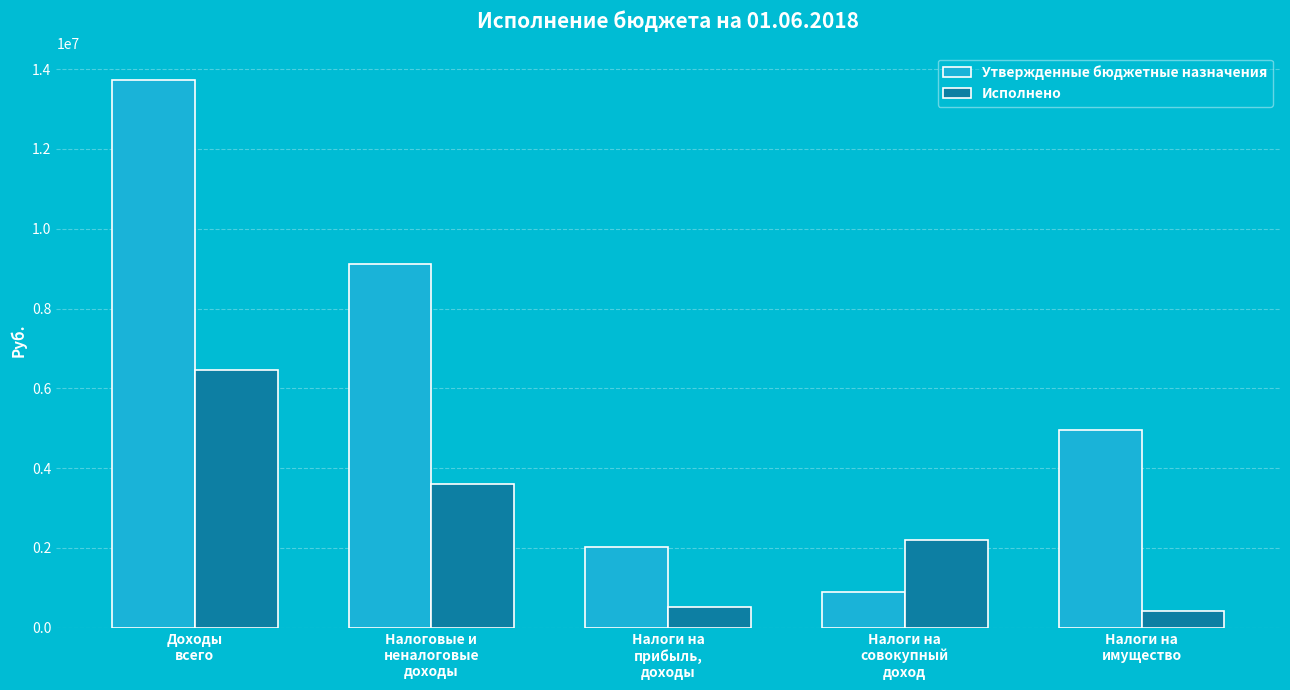

At how many categories does at least one series exceed 1393848?

5